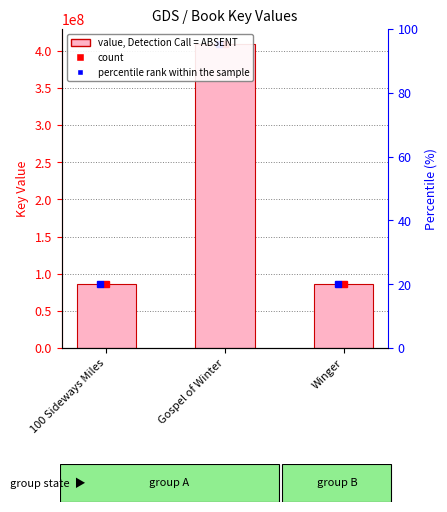

Where is the data nearest to the value 247432477?

100 Sideways Miles